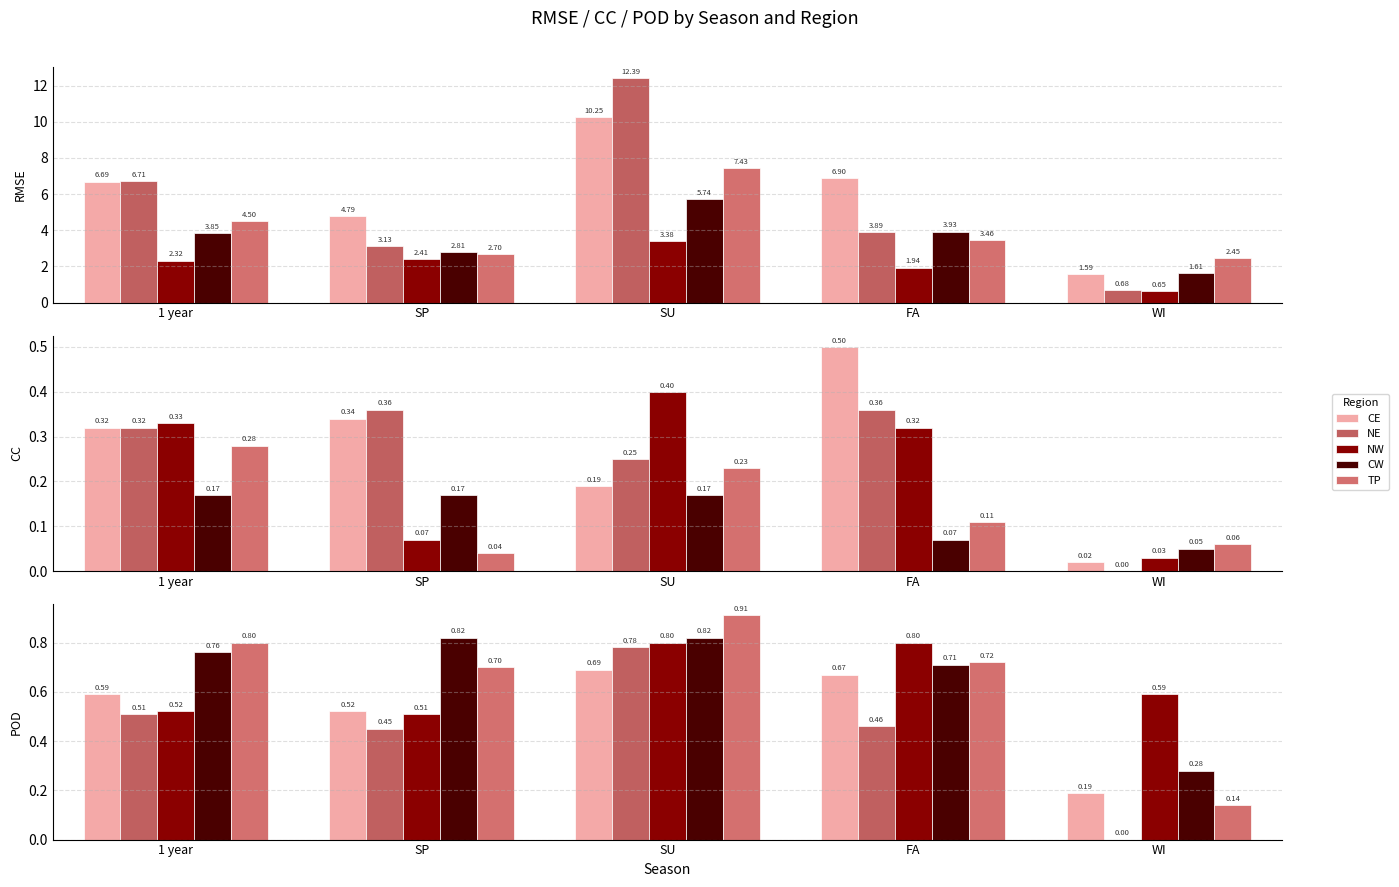

How many NW values are between 0 and 1?

5